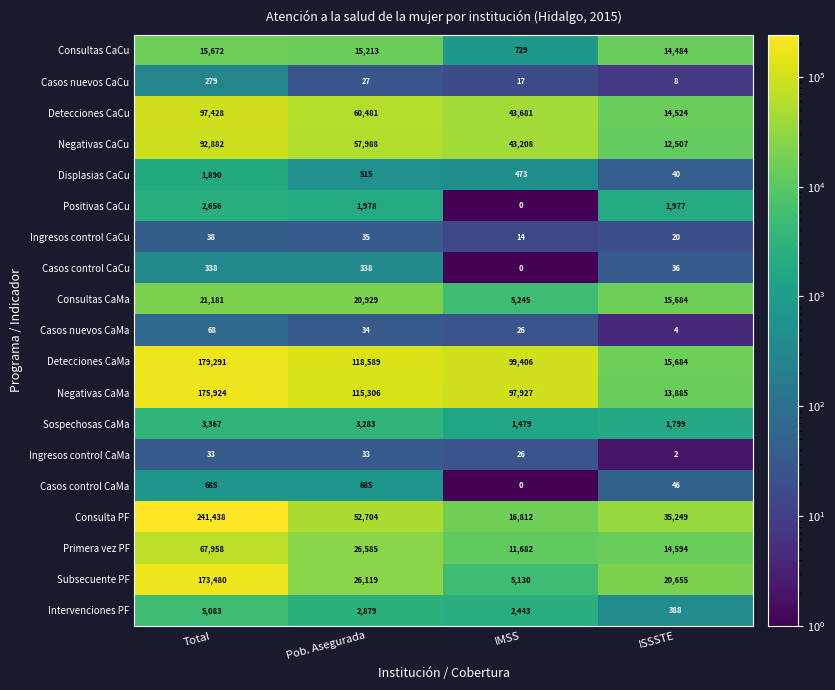

Count the number of data series in this chart.

19